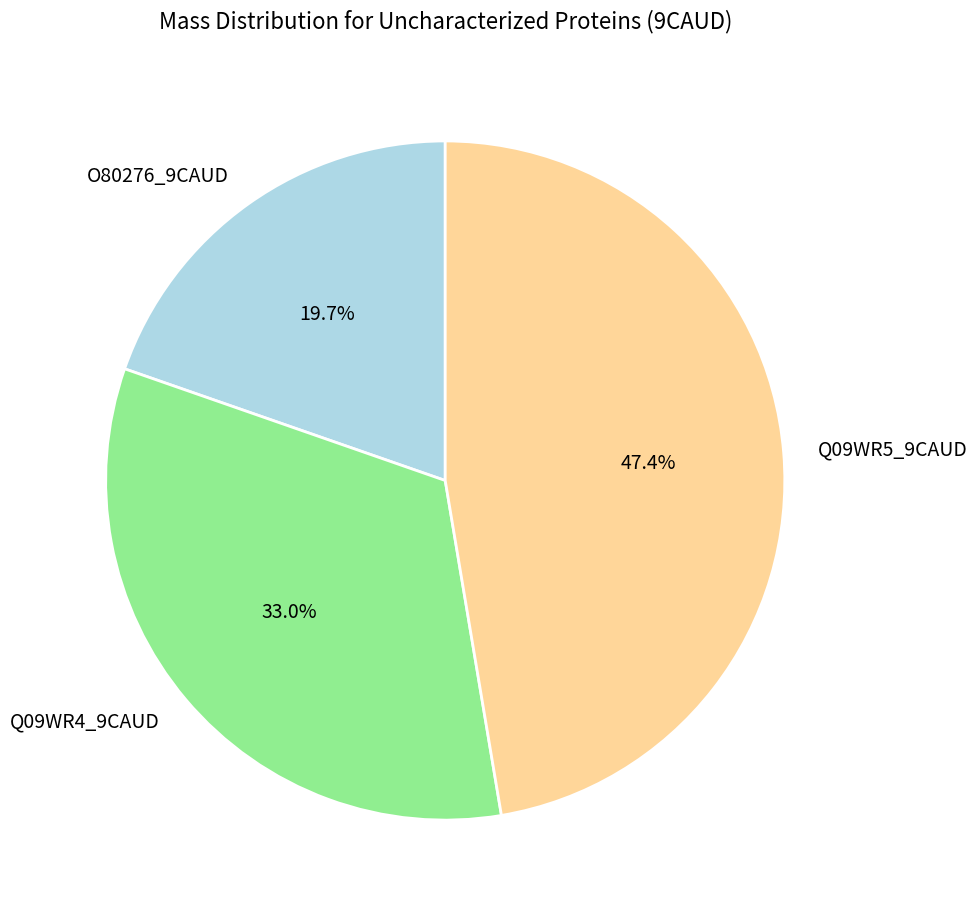

Is Q09WR4_9CAUD the majority of the pie?

No